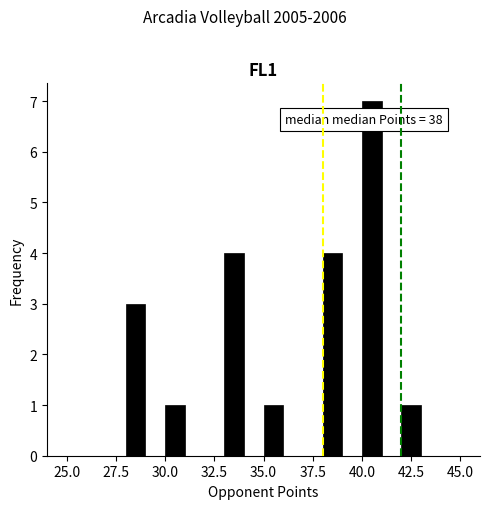

Read against the x-axis, roughly where is the centre of the tallest bar?

40.5